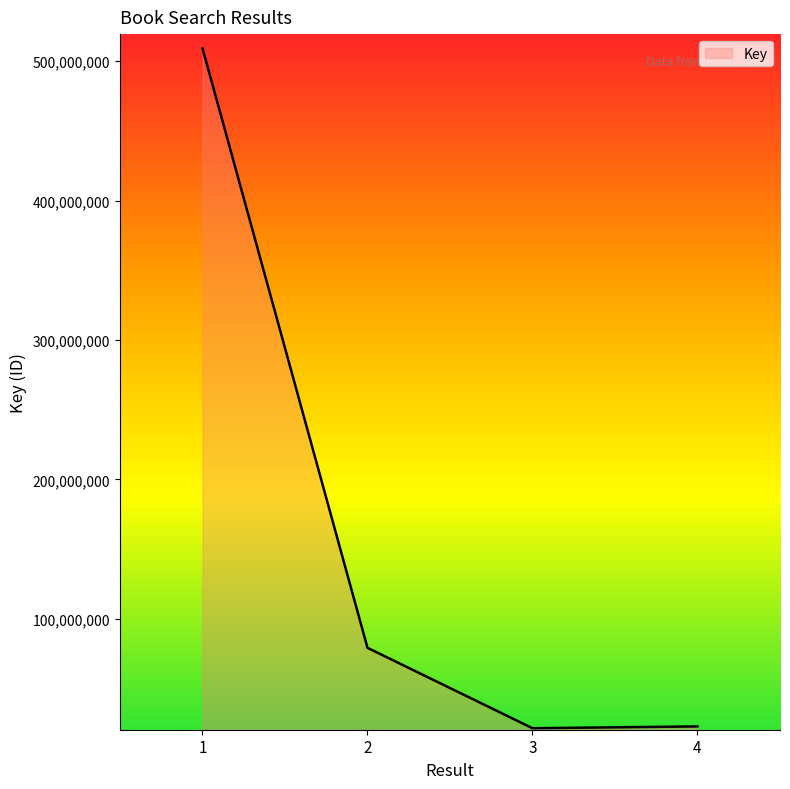

What is the maximum value shown in the chart?

509206759